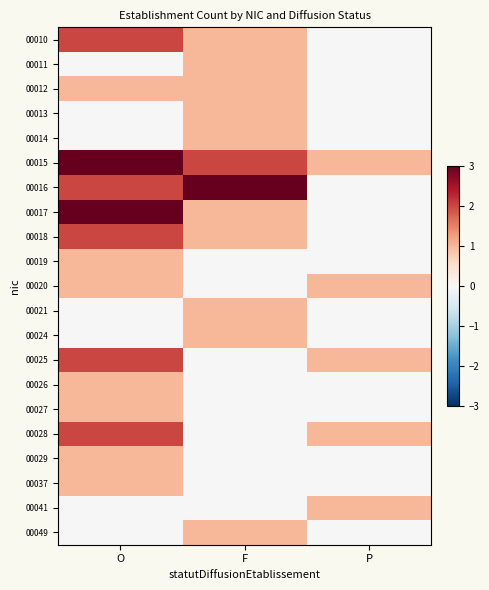

How many categories are shown in the chart?

3